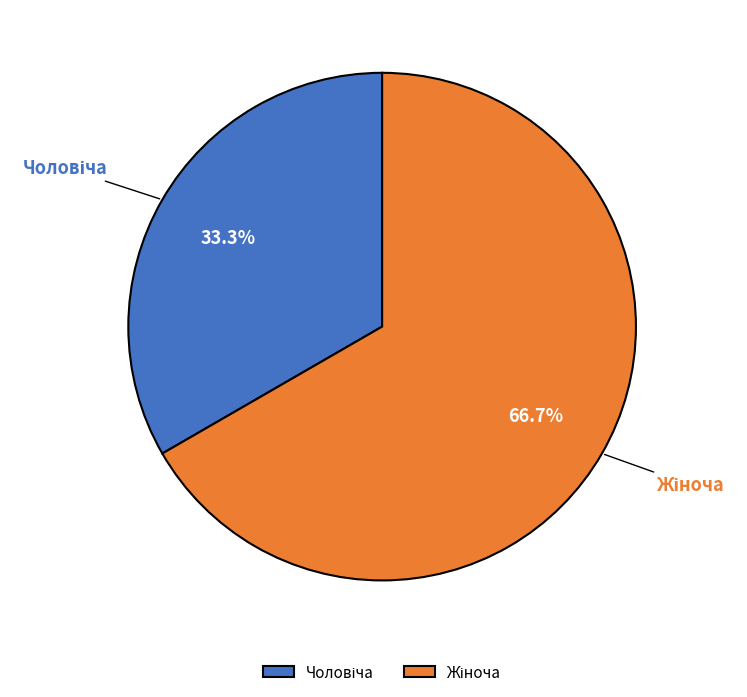

Is there a majority slice in this chart?

Yes